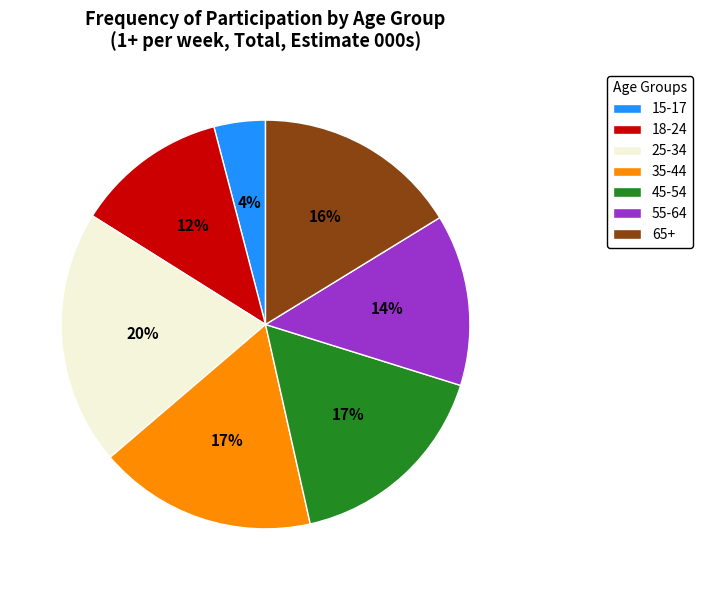

What is the ratio of the value at 25-34 to the value at 15-17?

5.0